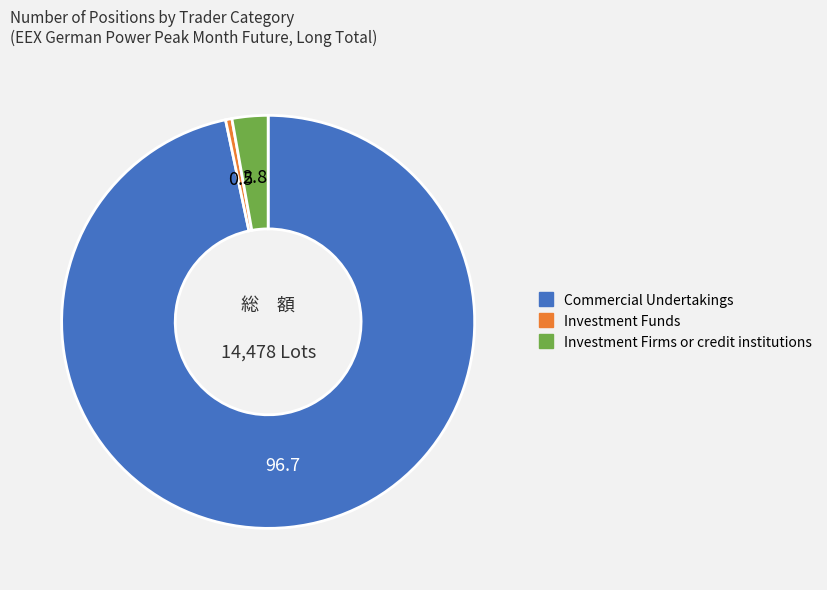

Which slice represents more than half of the pie?

Commercial Undertakings